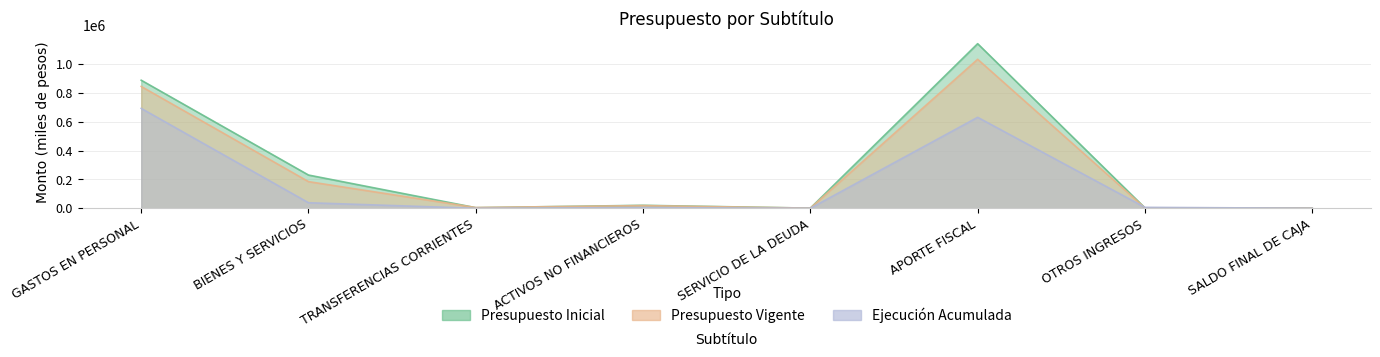

Rank the series by their maximum value, from lowest to highest.

Ejecucion Acumulada, Presupuesto Vigente, Presupuesto Inicial